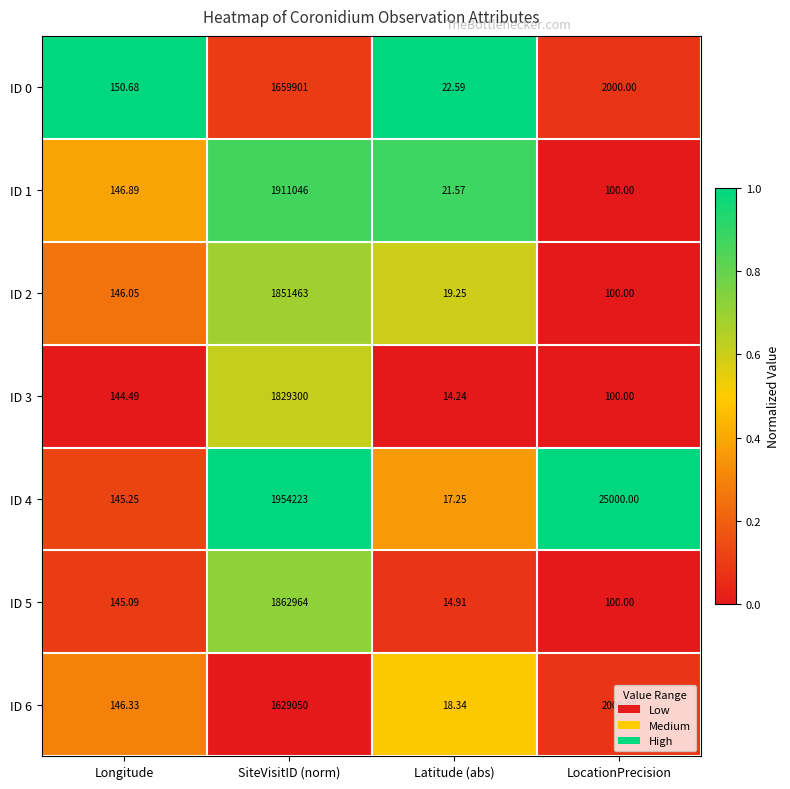

Rank the categories by ID 1 value from lowest to highest.

Latitude (abs), LocationPrecision, Longitude, SiteVisitID (norm)